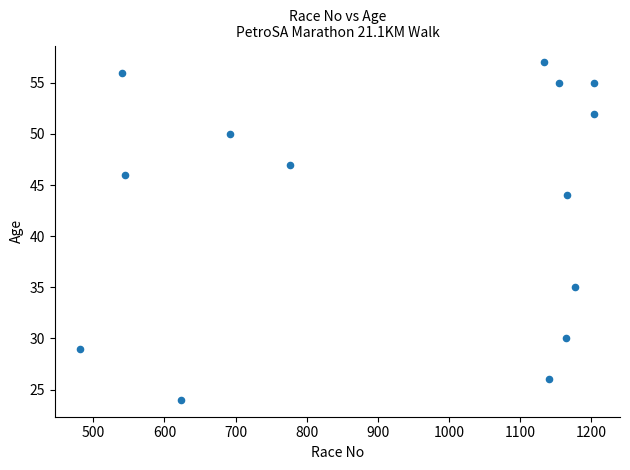

What is the range of Y values (max minus min)?

33